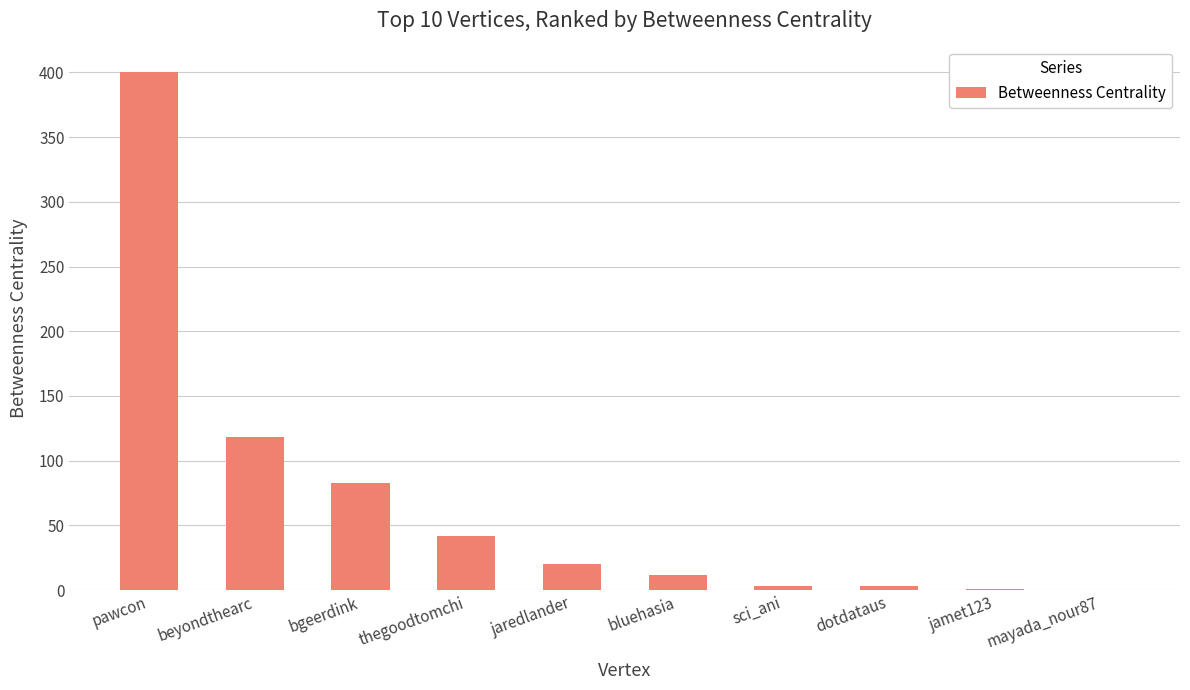

True or false: the data shows 83 at bgeerdink.

True